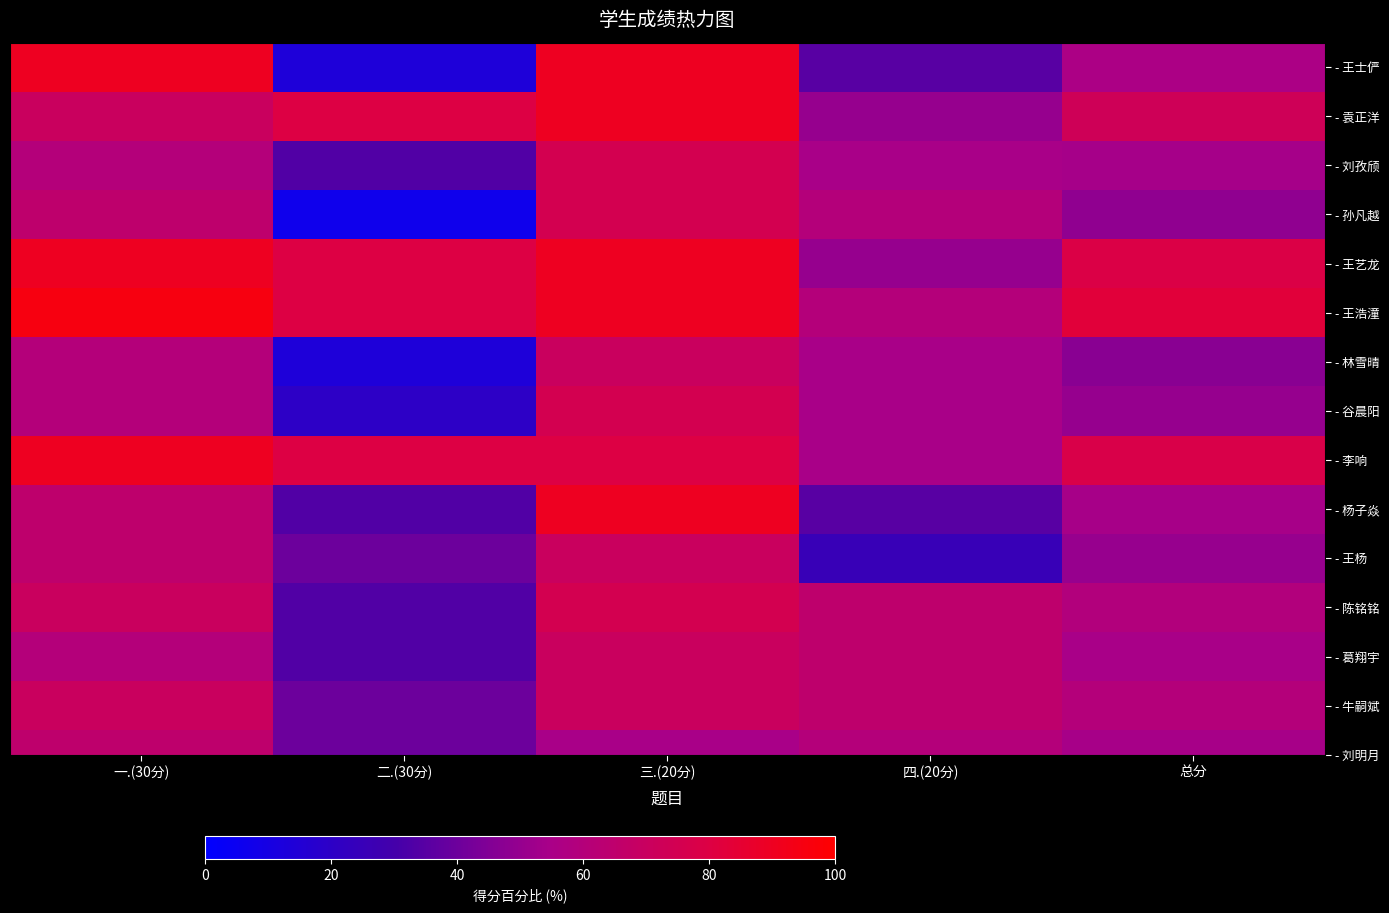

Between 二.(30分) and 三.(20分), which is larger?

三.(20分)